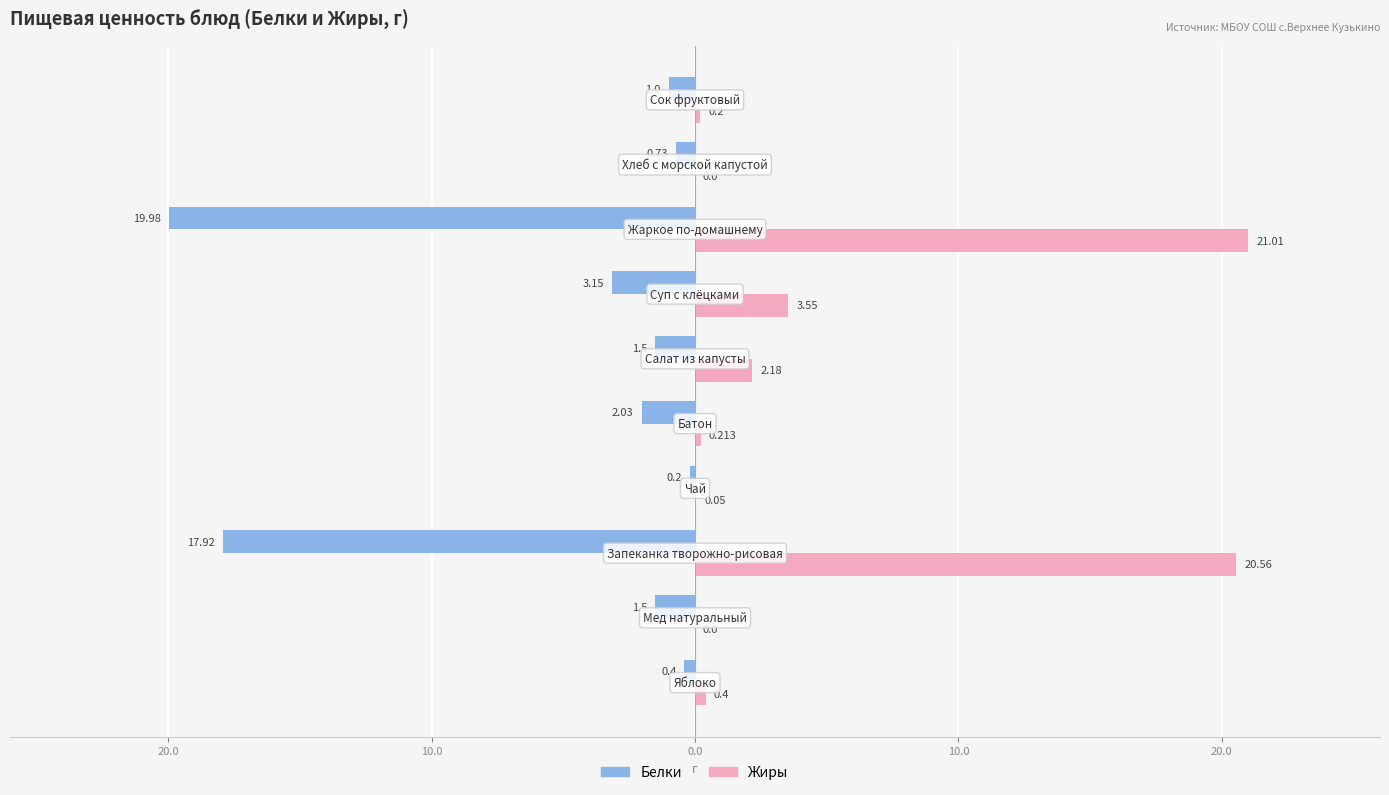

What are all the series names shown in the legend?

Белки, Жиры